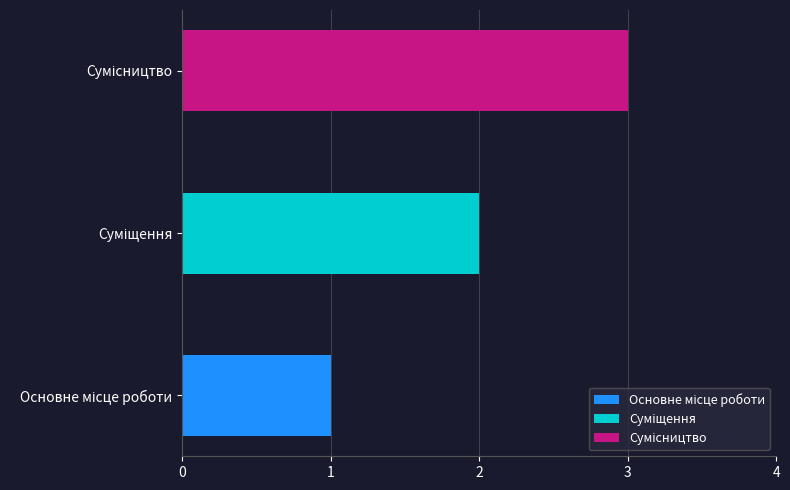

How many values are between 1 and 3?

3